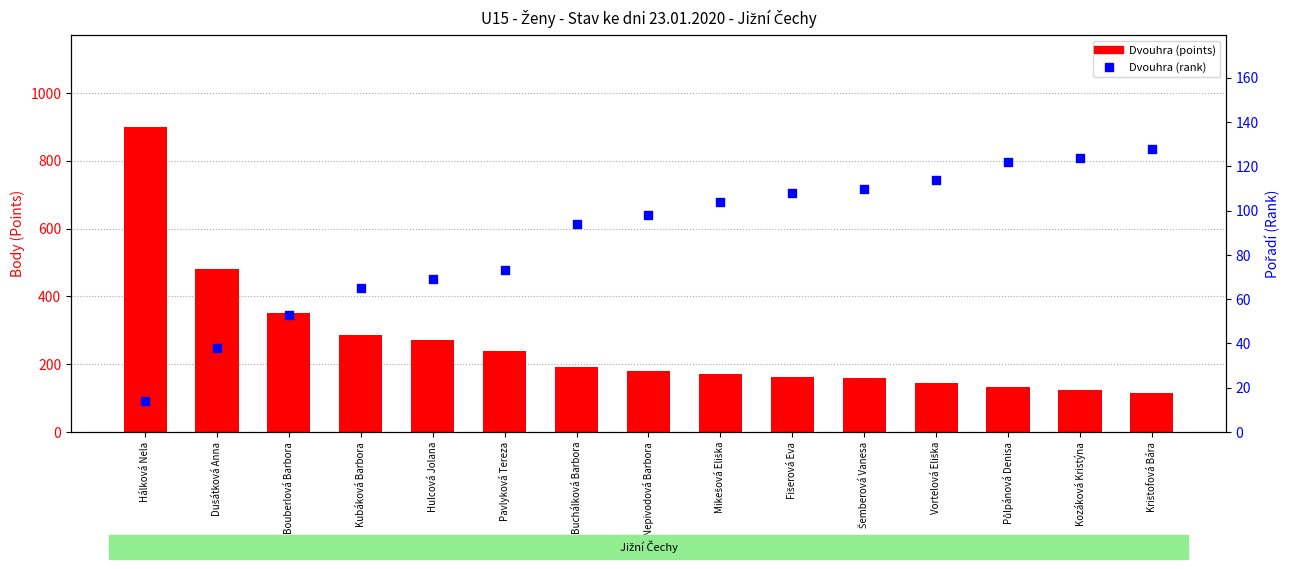

What are all the series names shown in the legend?

Dvouhra (points), Dvouhra (rank)